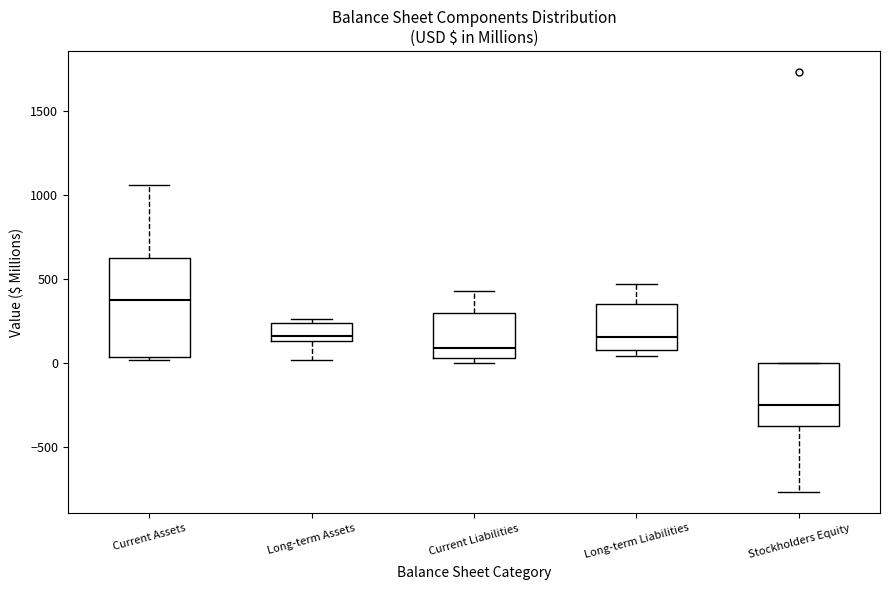

Which box has the lowest median line?

Stockholders Equity